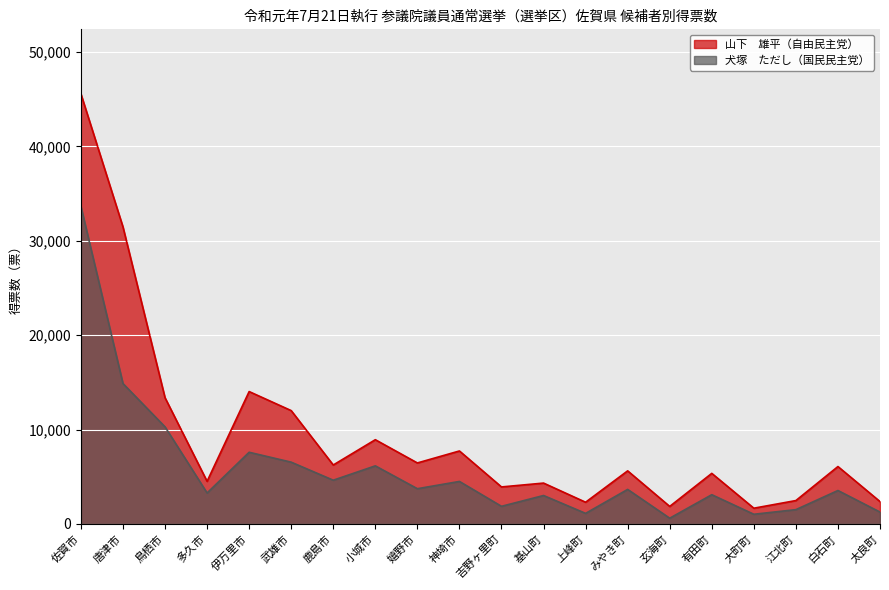

Rank the series at 唐津市 from lowest to highest value.

犬塚　ただし（国民民主党）, 山下　雄平（自由民主党）